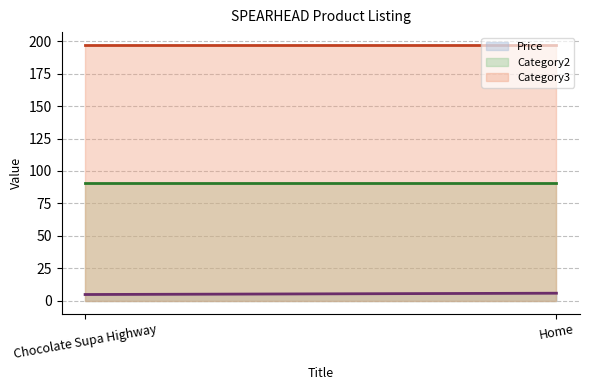

Rank the series by their average value, from highest to lowest.

Category3, Category2, Price